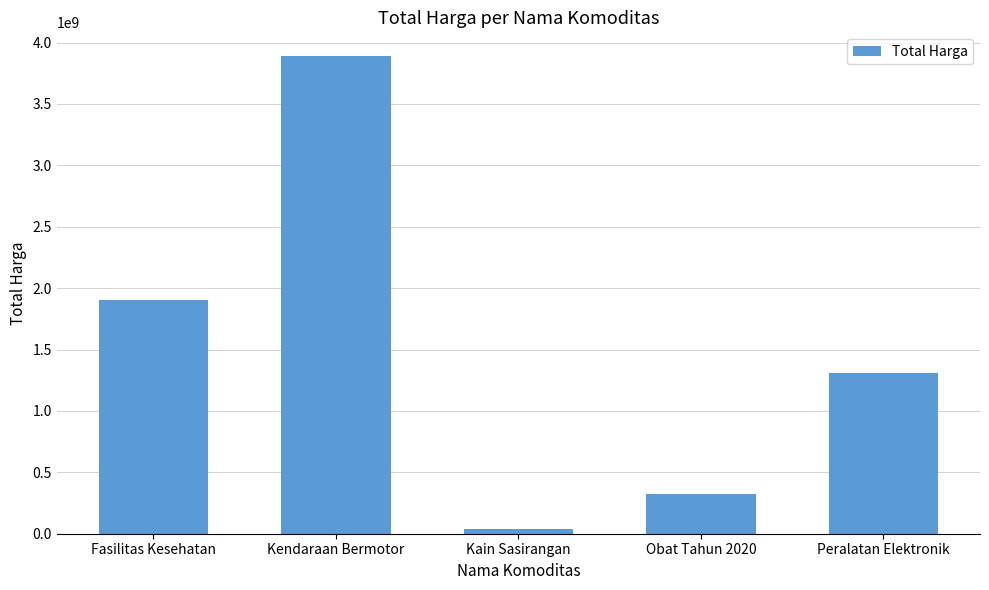

Reading right to left, extract all data points from this chart.

1311221800	326899110	38075000	3888564000	1903867900